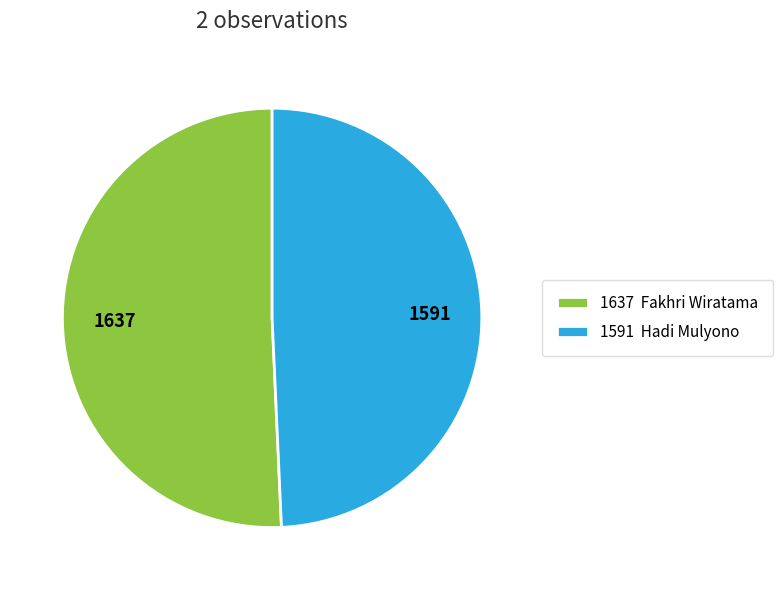

What is the majority slice?

1637 Fakhri Wiratama